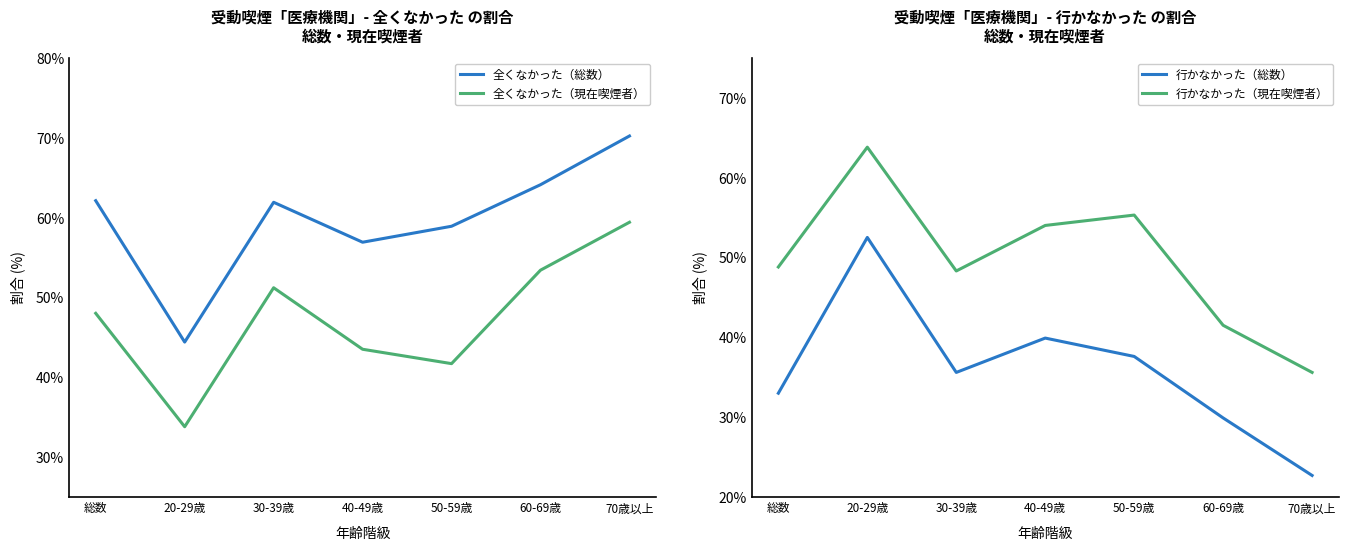

Which category has the highest value in the 全くなかった（現在喫煙者） series?

70歳以上